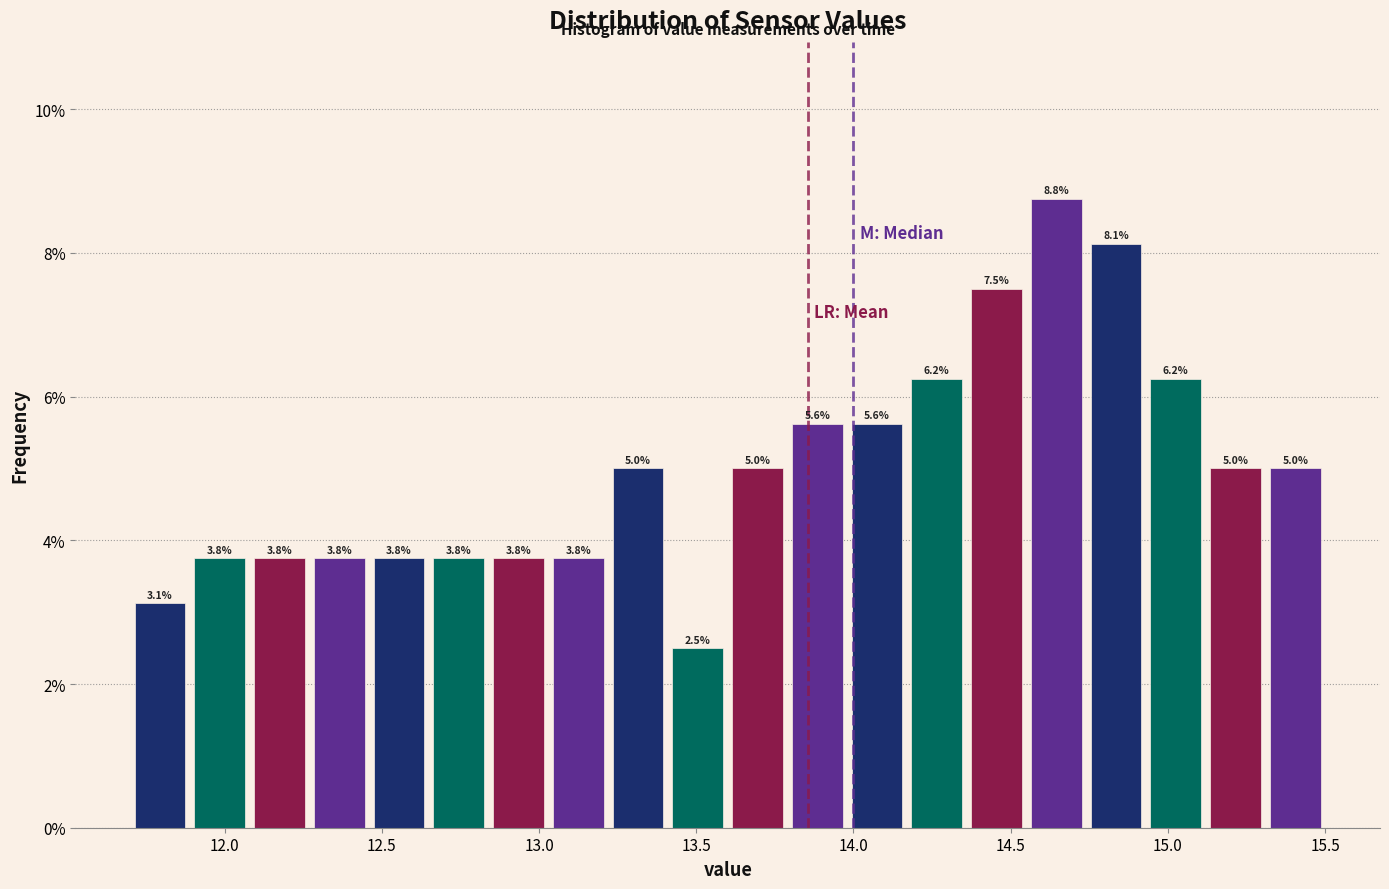

Read against the x-axis, roughly where is the centre of the tallest bar?

14.65